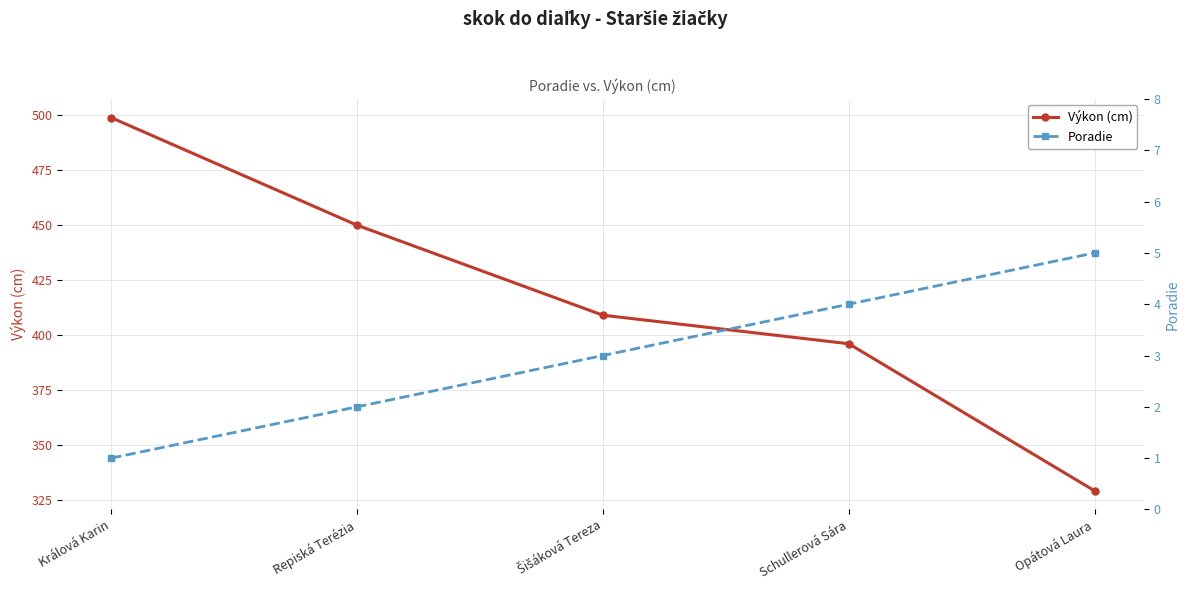

List the series in order of their peak value, highest first.

Výkon (cm), Poradie